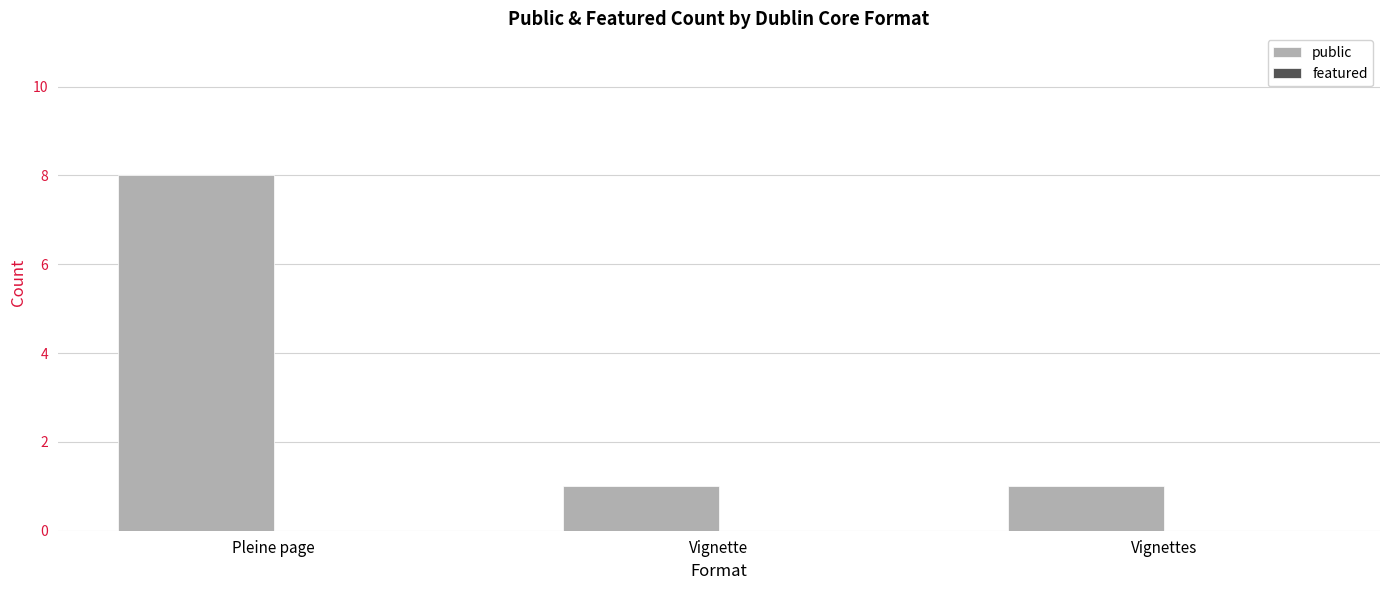

Between Pleine page and Vignettes, which is larger?

Pleine page